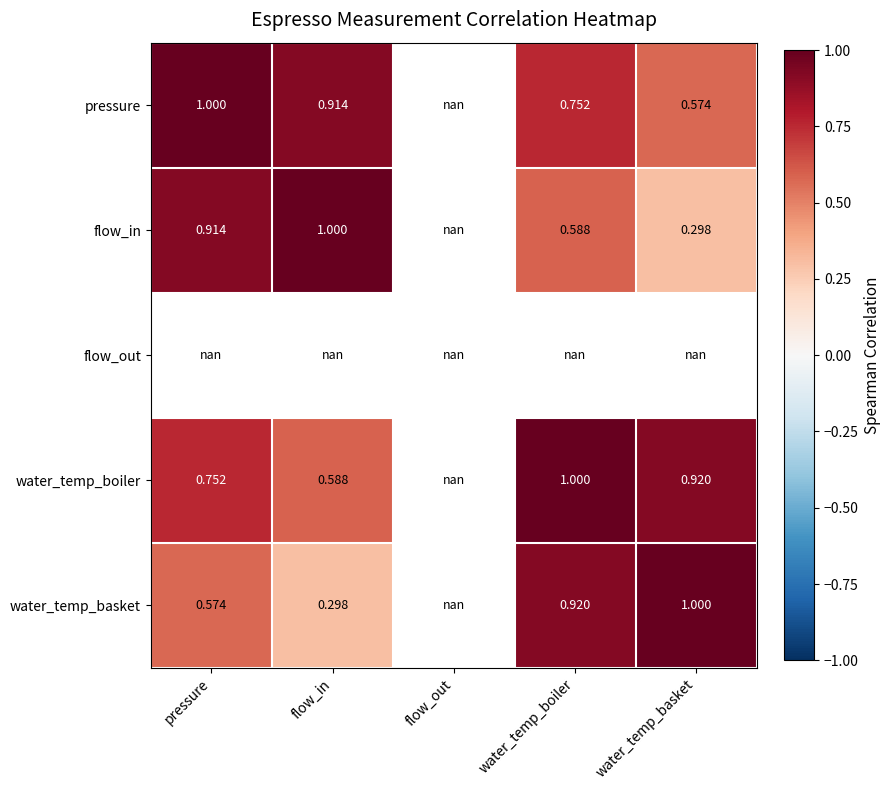

What is the maximum value shown in the chart?

1.0